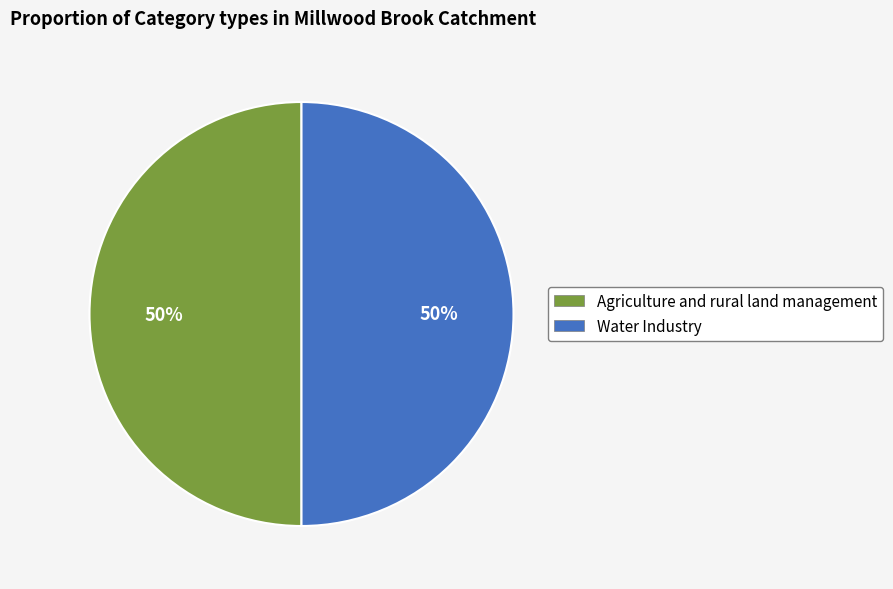

Count the number of slices in the pie.

2